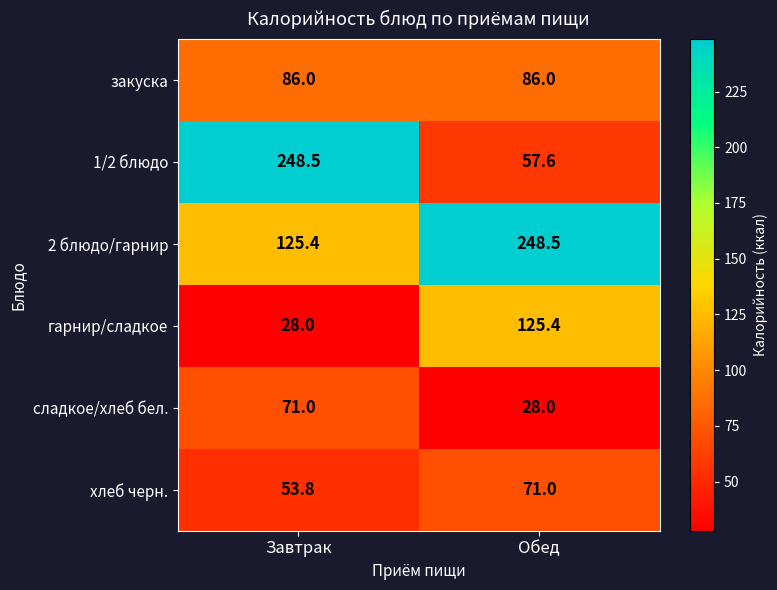

How many values in the сладкое/хлеб бел. series are below 71?

1